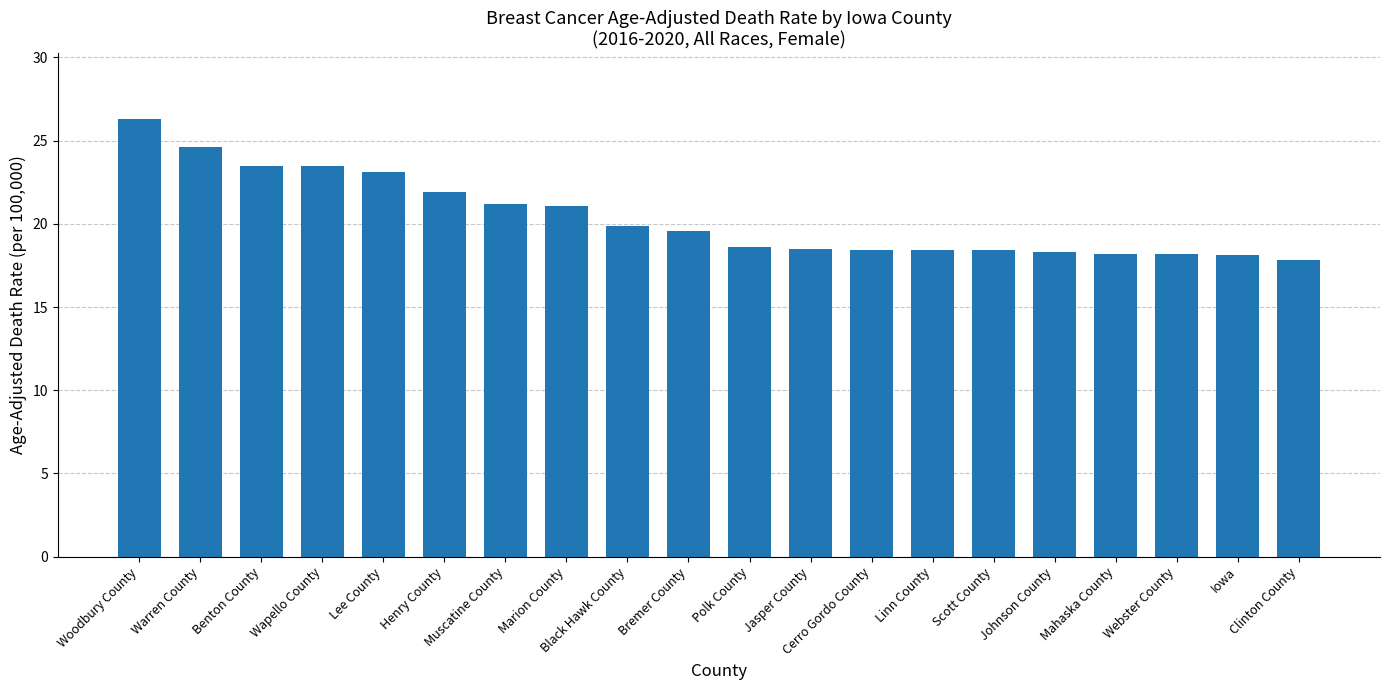

The chart shows a value of 18.1 at Iowa. True or false?

True